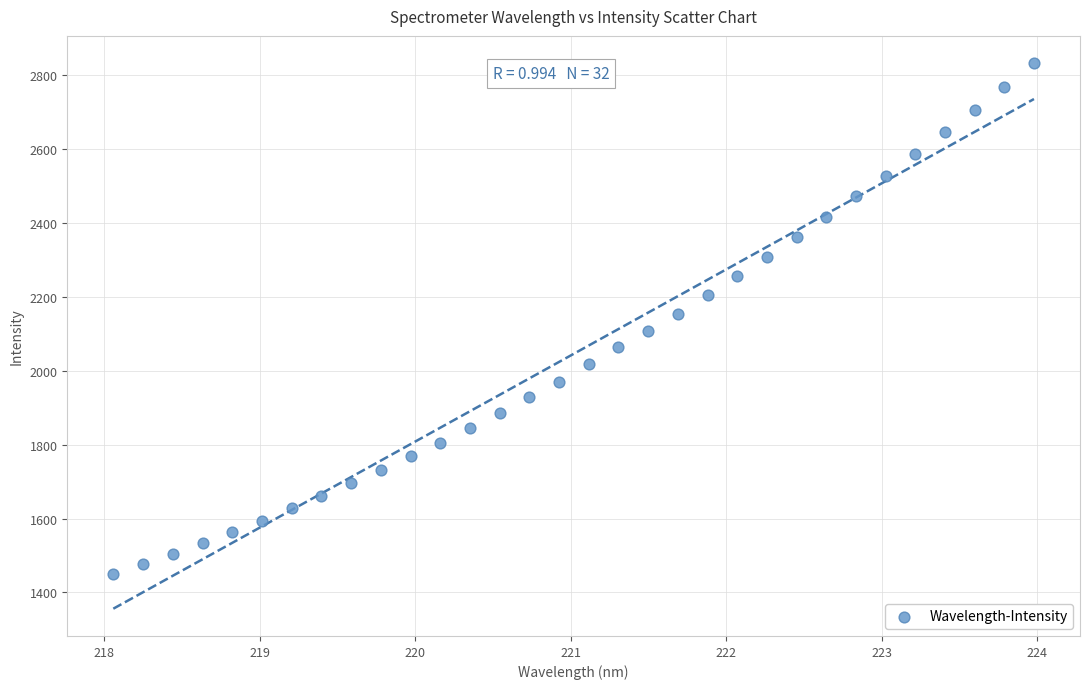

What is the range of X values (max minus min)?

5.9